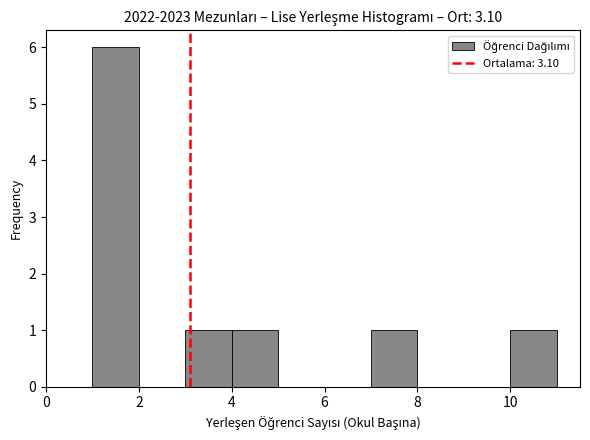

Reading left to right, list every bar in this chart as the range it spans on the x-axis followed by its height. The values are not printed on the chart, so give them approximately, as read against the axis.

1 to 2: 6
2 to 3: 0
3 to 4: 1
4 to 5: 1
5 to 6: 0
6 to 7: 0
7 to 8: 1
8 to 9: 0
9 to 10: 0
10 to 11: 1